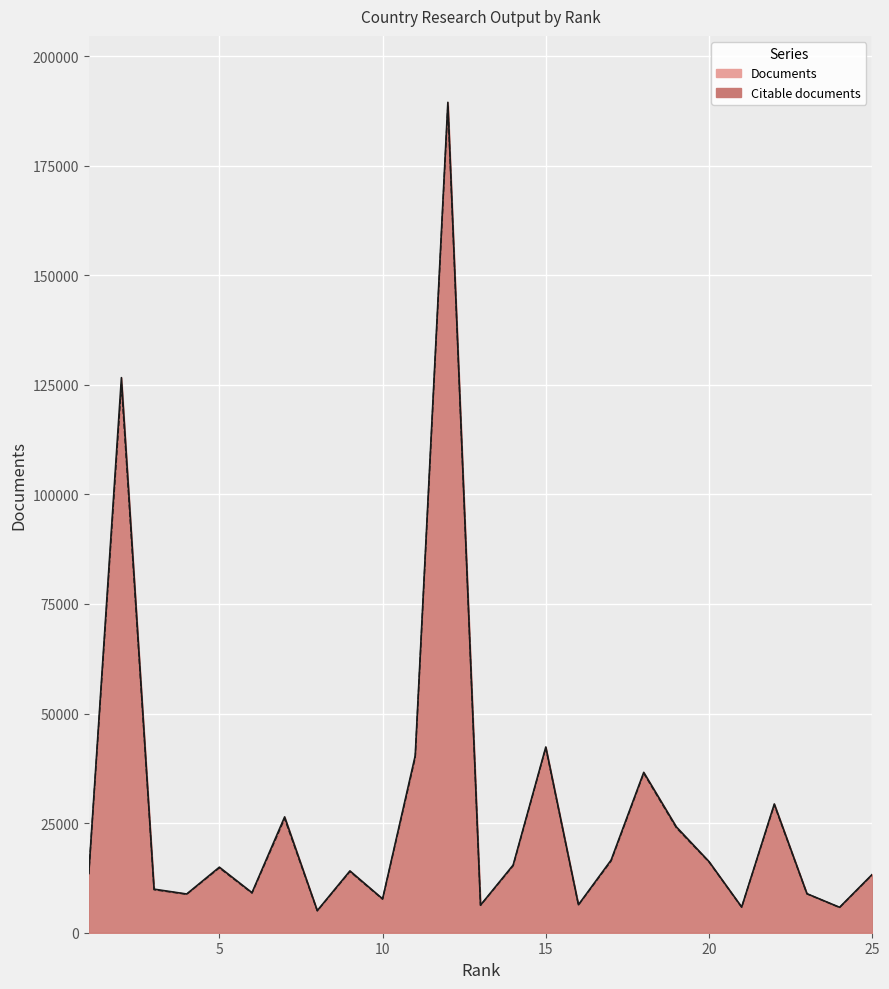

What is the maximum value shown in the chart?

189460